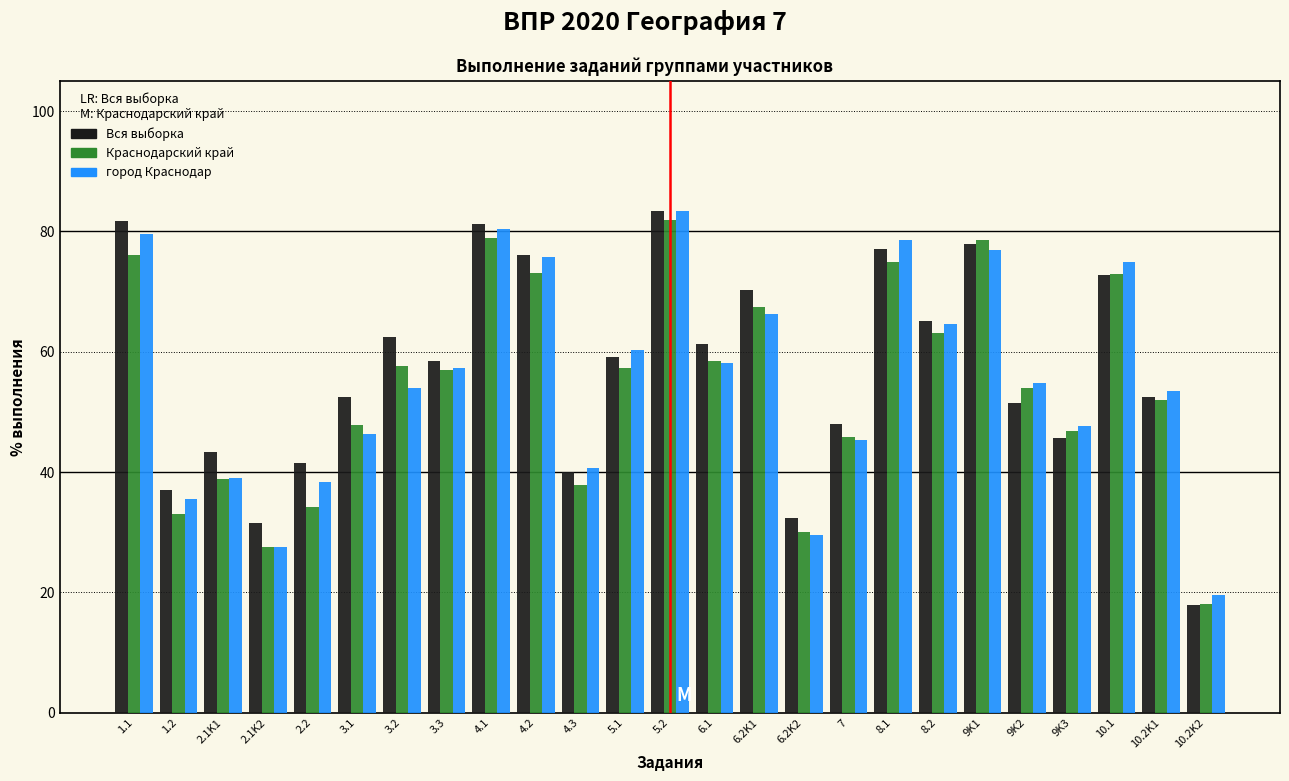

What is the sum of the Краснодарский край values at 9K1 and 3.2?

136.3